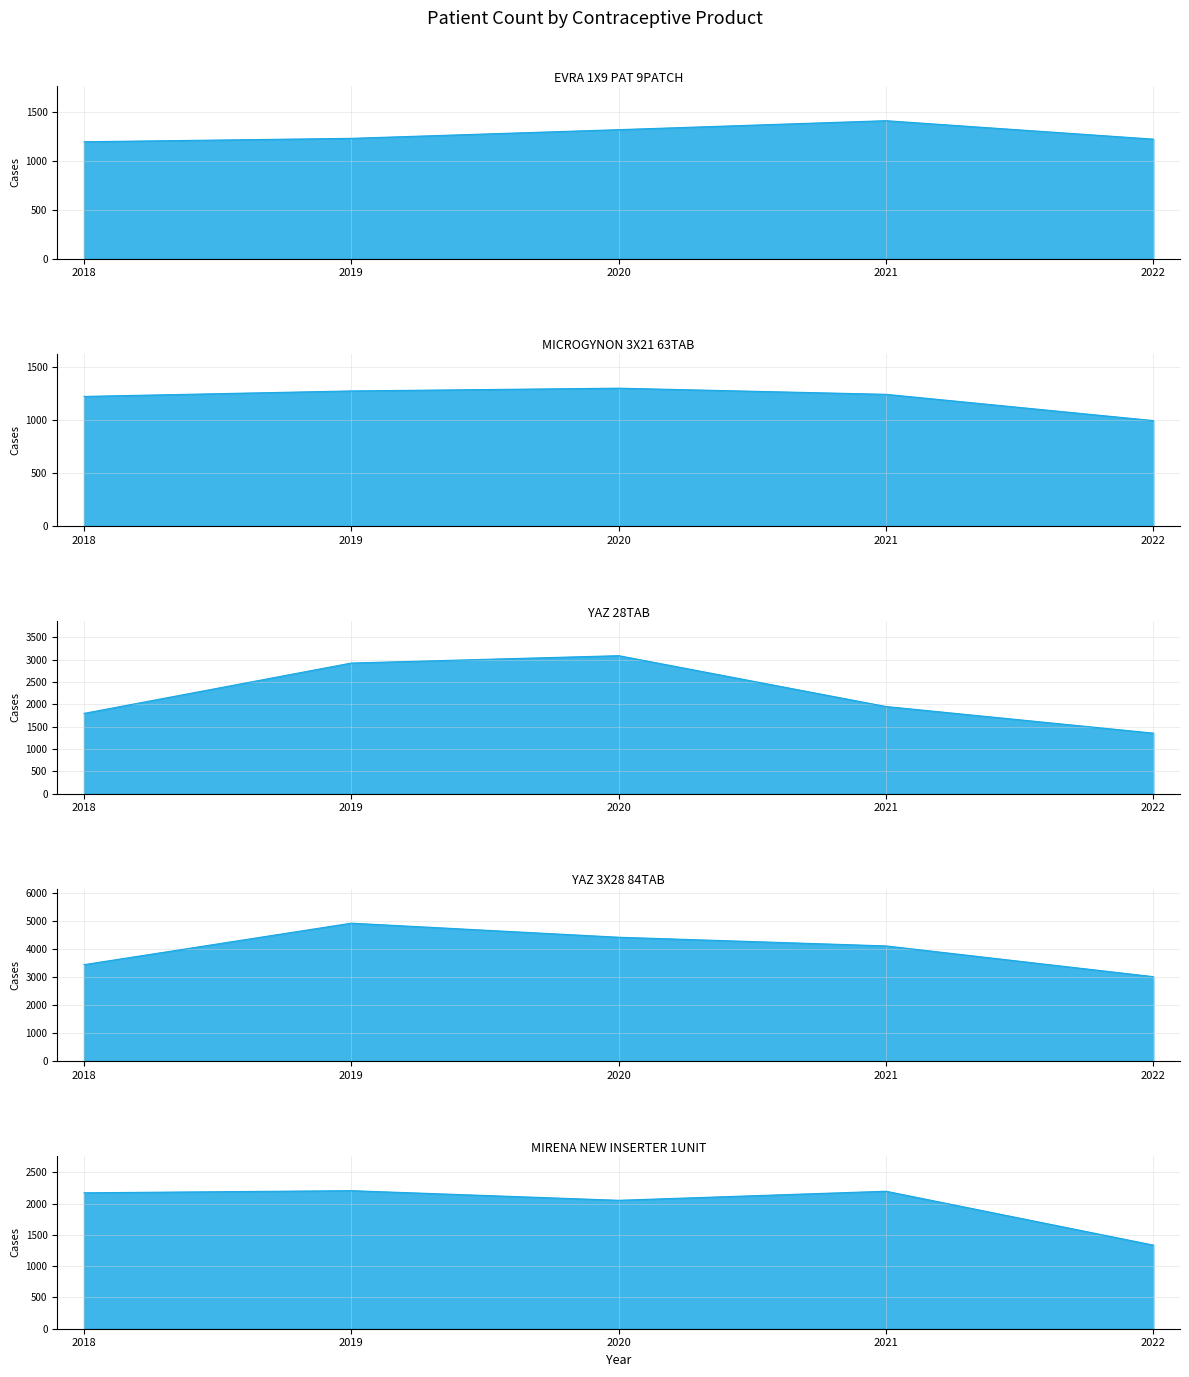

Where is MICROGYNON 3X21 63TAB nearest to the value 1151?

2018